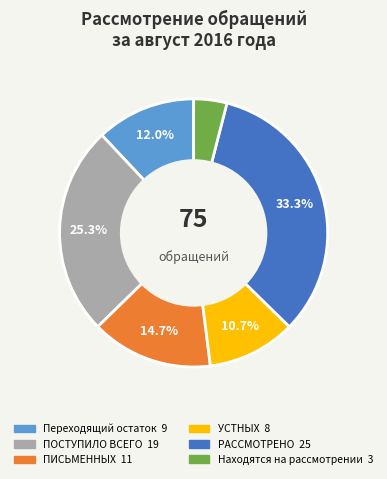

Does any single category account for the majority?

No